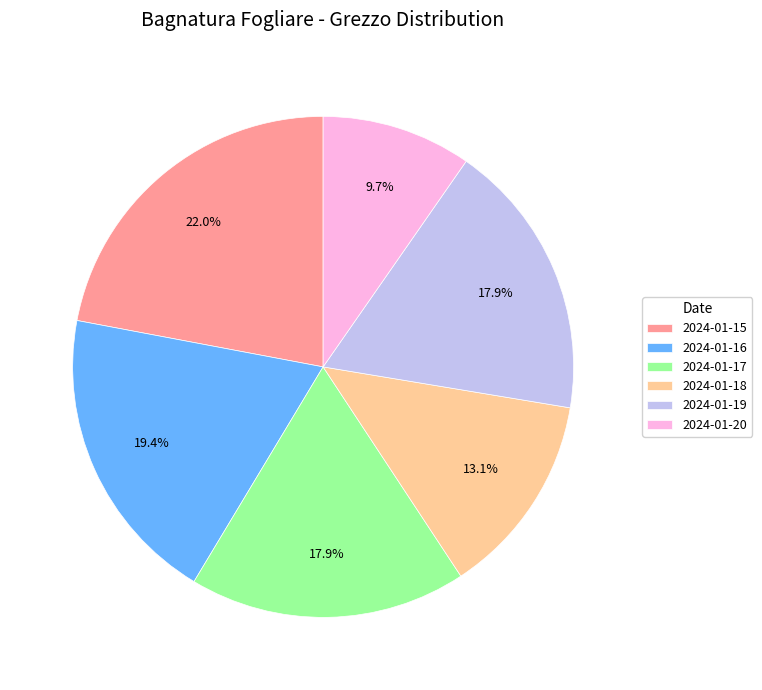

Approximately how many times larger is the value at 2024-01-18 compared to 2024-01-19?

0.7